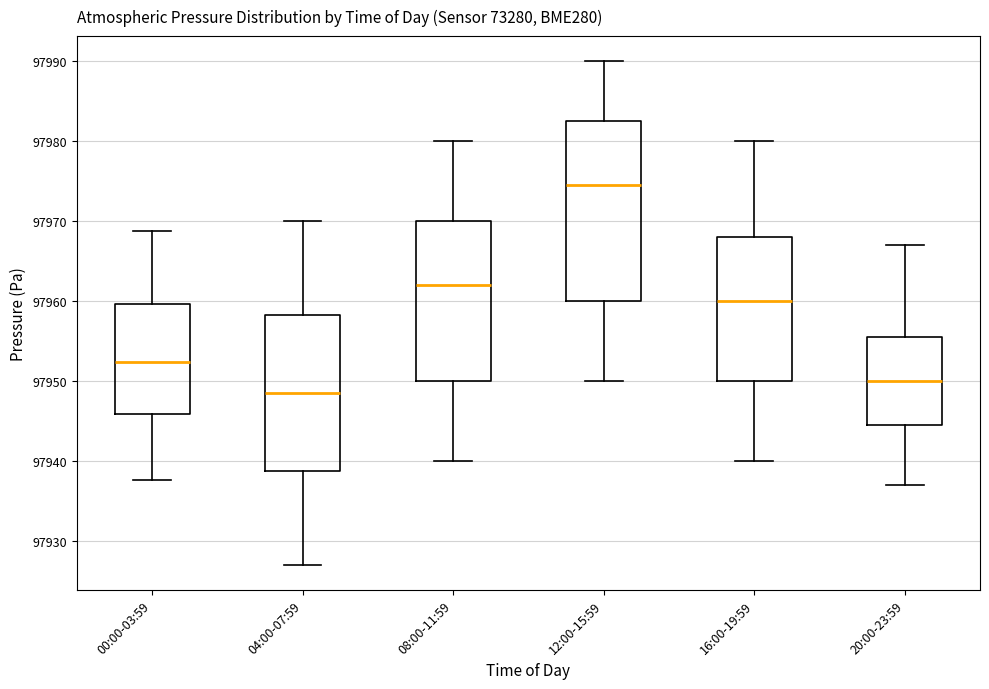

Where does the upper whisker of the box for 16:00-19:59 end on the y-axis? The values are not printed on the chart, so give them approximately, as read against the axis.

97980